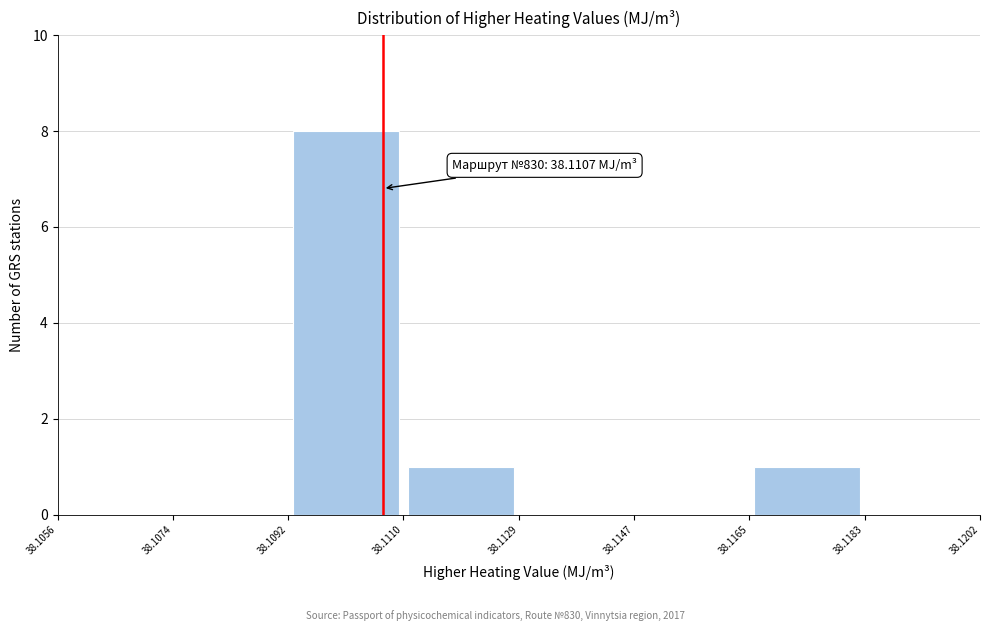

Over which range of the x-axis is the bar tallest?

38.1092 to 38.1110